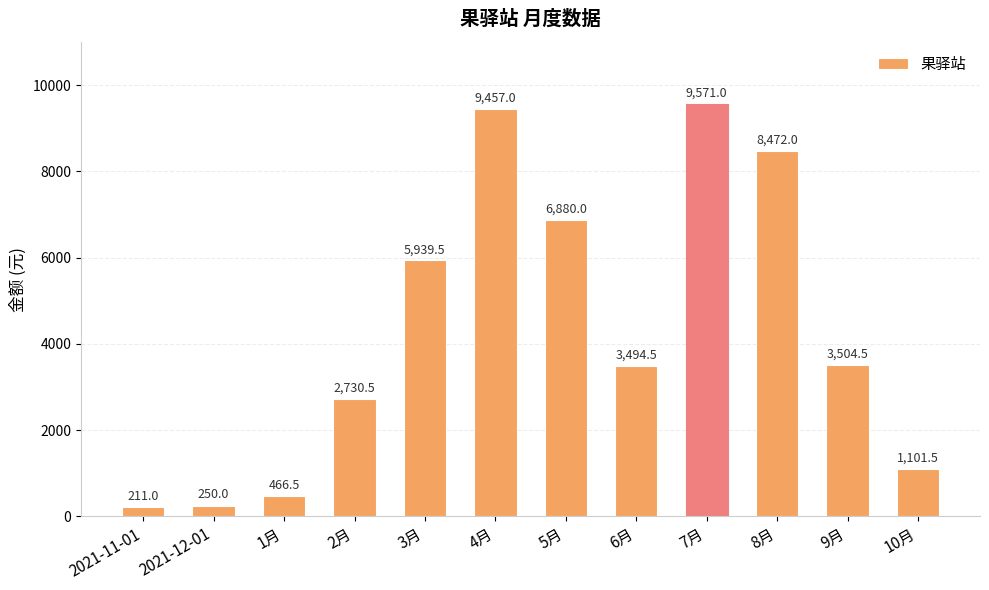

What is the approximate value at 6月?

3494.5